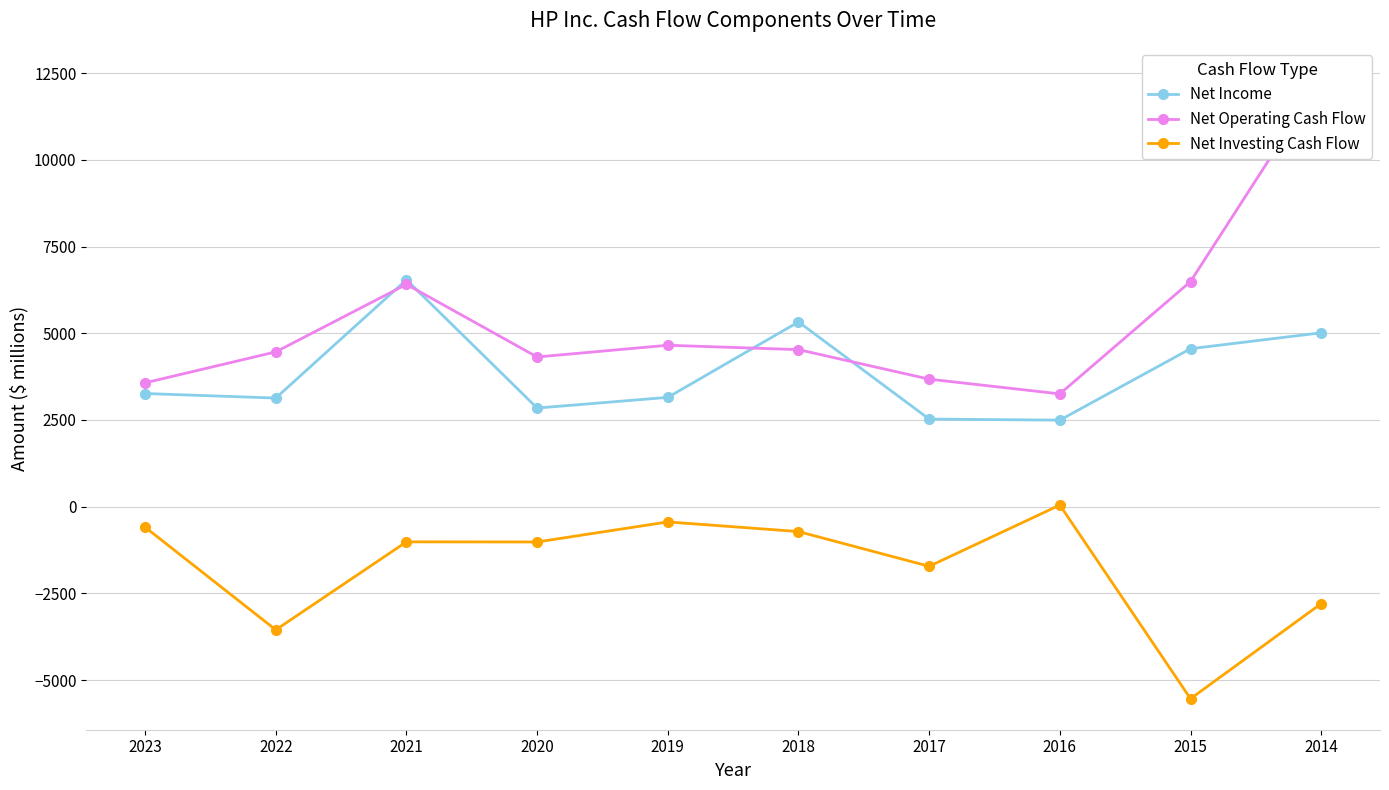

What is the sum of all Net Operating Cash Flow values?

53693